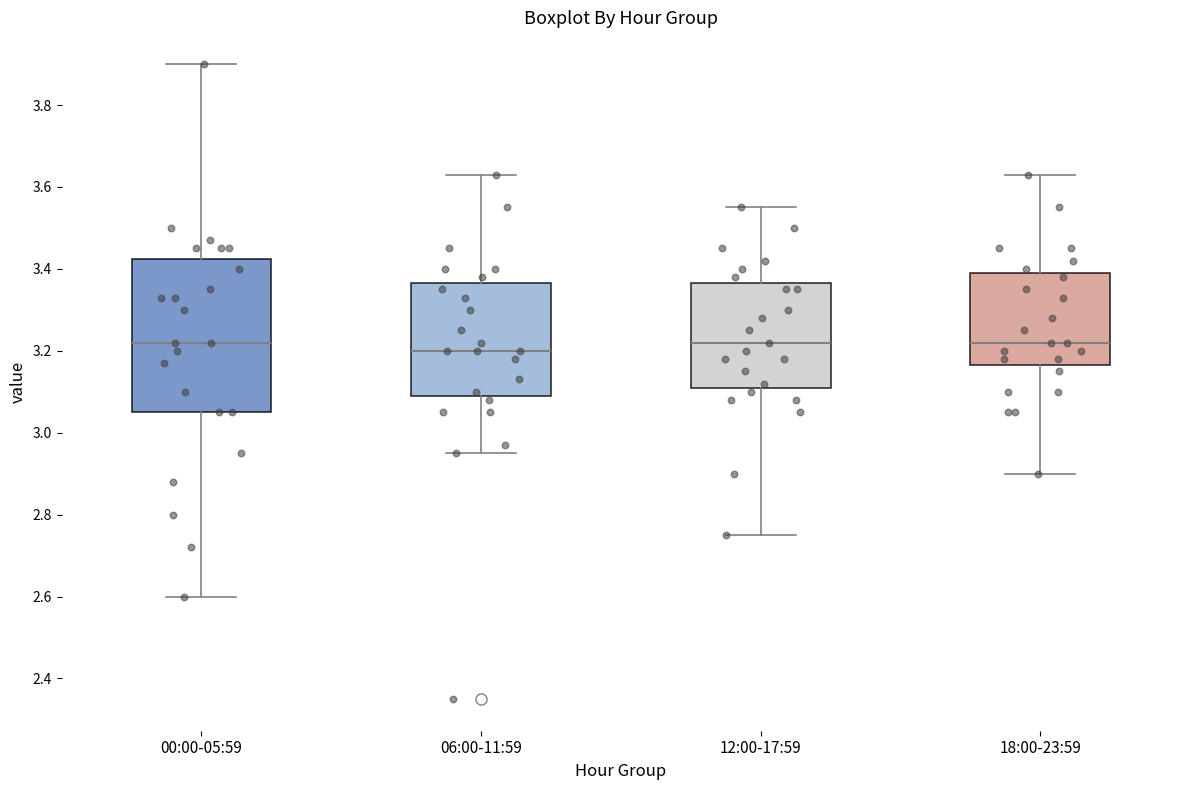

Where does the upper whisker of the box for 00:00-05:59 end on the y-axis? The values are not printed on the chart, so give them approximately, as read against the axis.

3.90